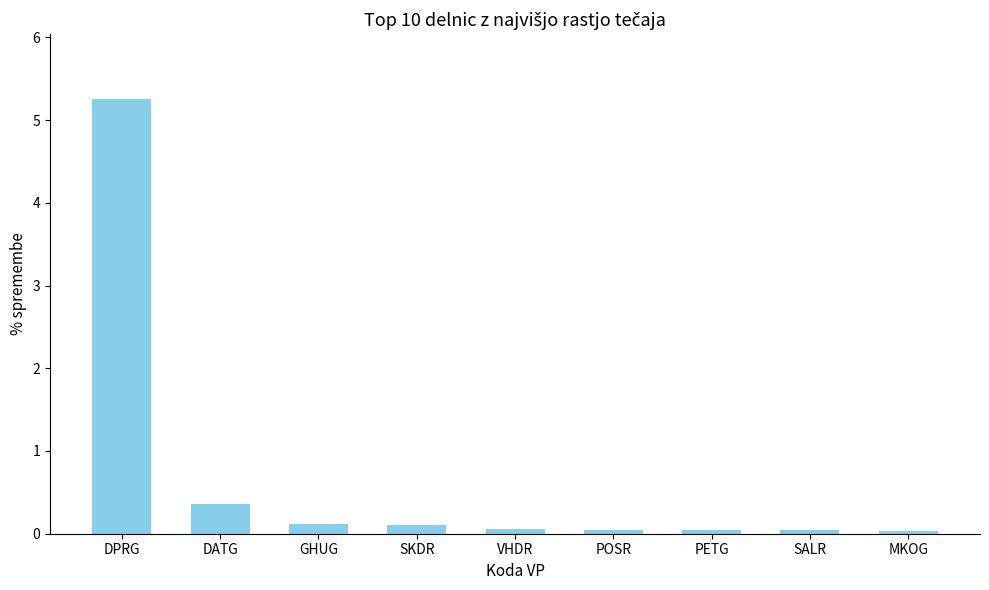

Where is the data nearest to the value 2?

DATG